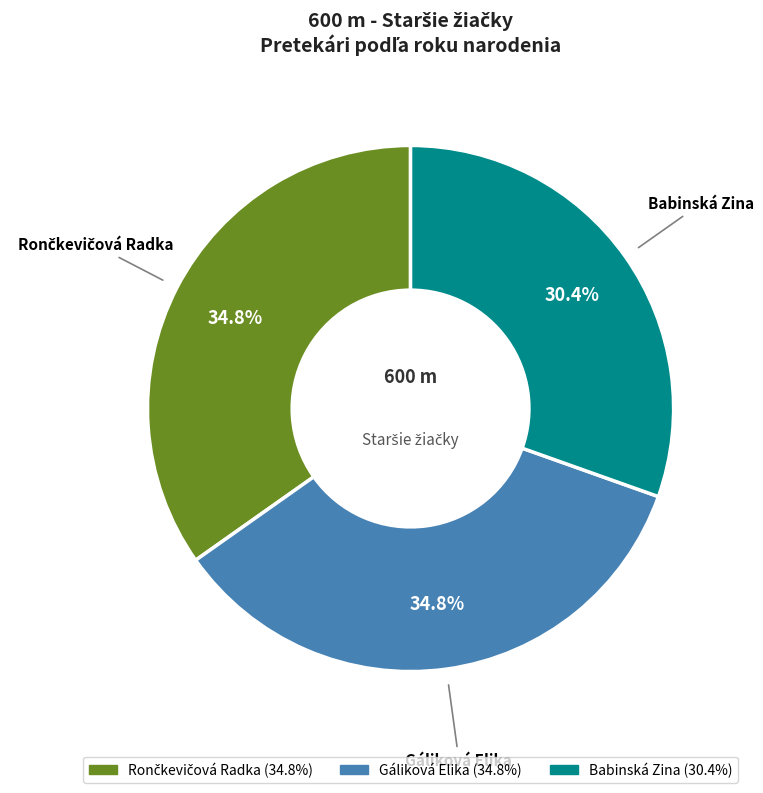

What percentage is NOT represented by Gáliková Elika?

65.2%